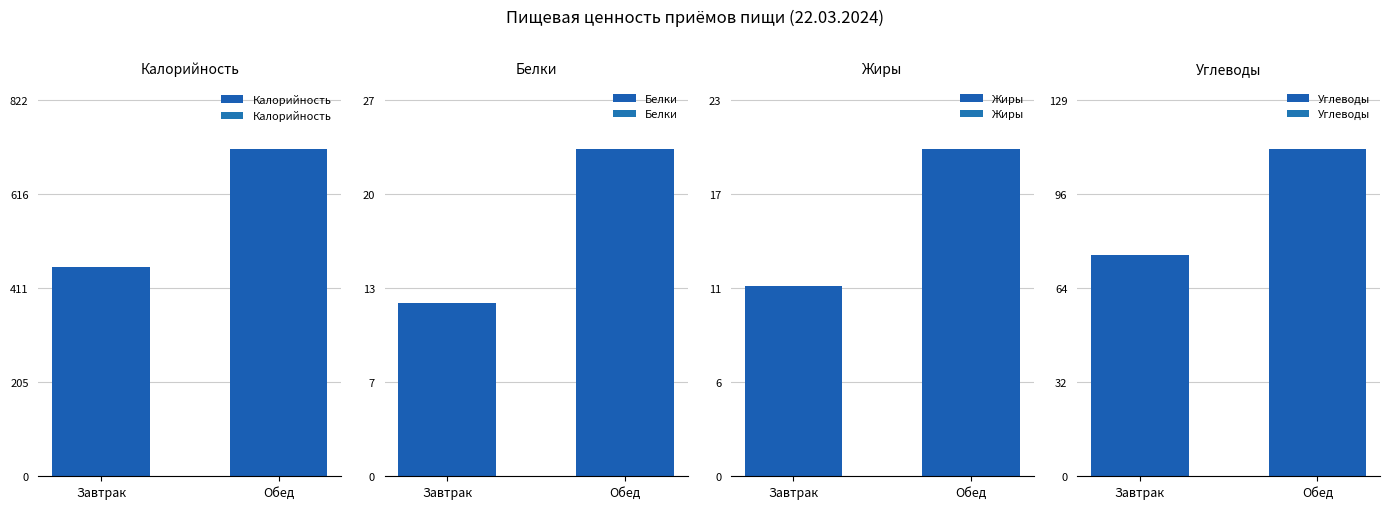

What is the greatest value displayed?

714.4